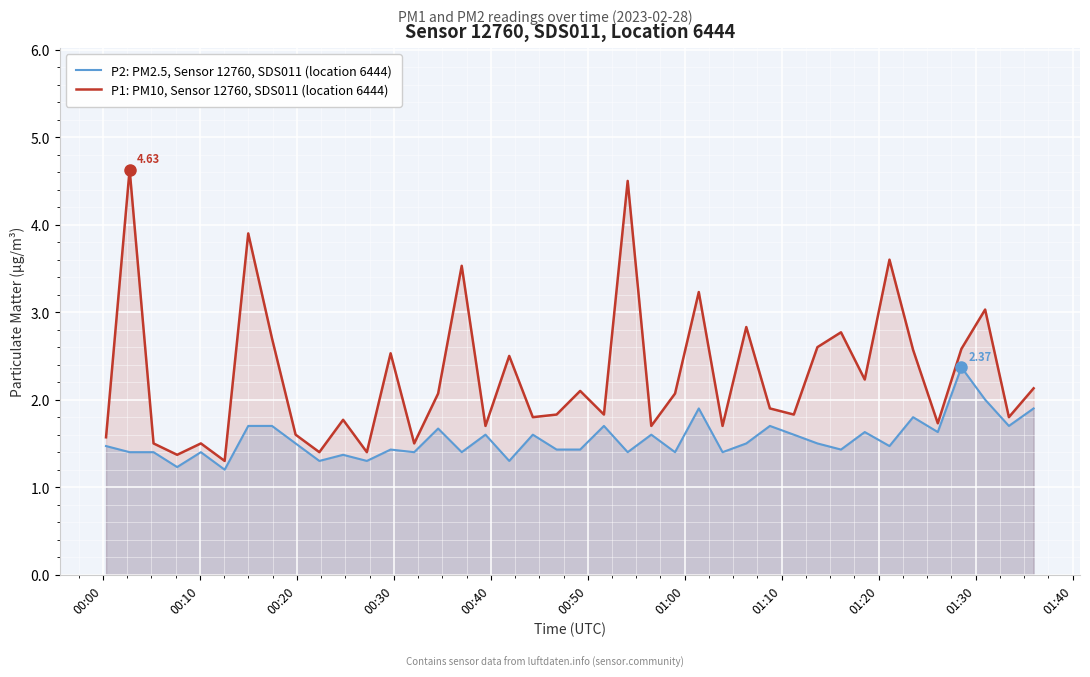

List the series in order of their peak value, lowest first.

P2: PM2.5, Sensor 12760, SDS011 (location 6444), P1: PM10, Sensor 12760, SDS011 (location 6444)